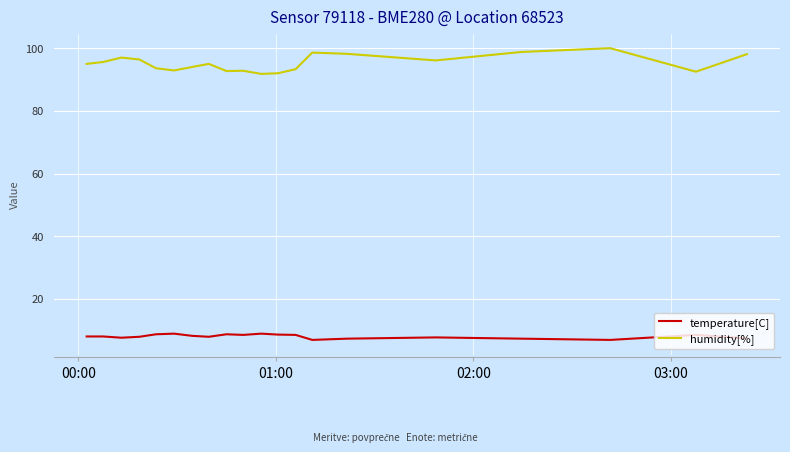

Which series has the widest spread of values?

humidity[%]